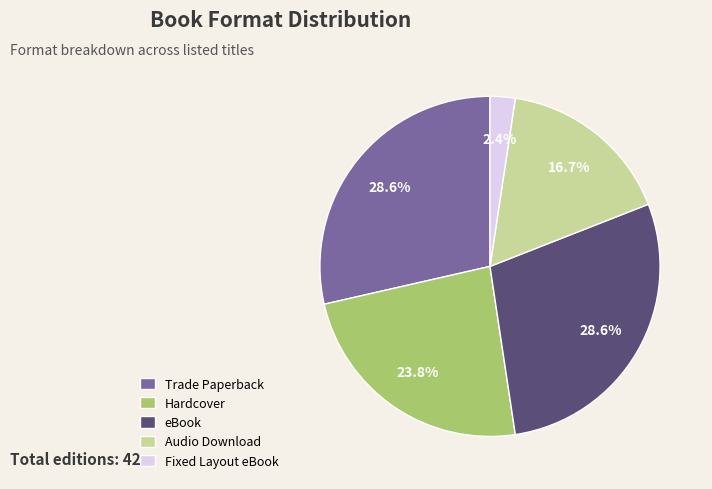

What is the ratio of the value at Trade Paperback to the value at Audio Download?

1.7